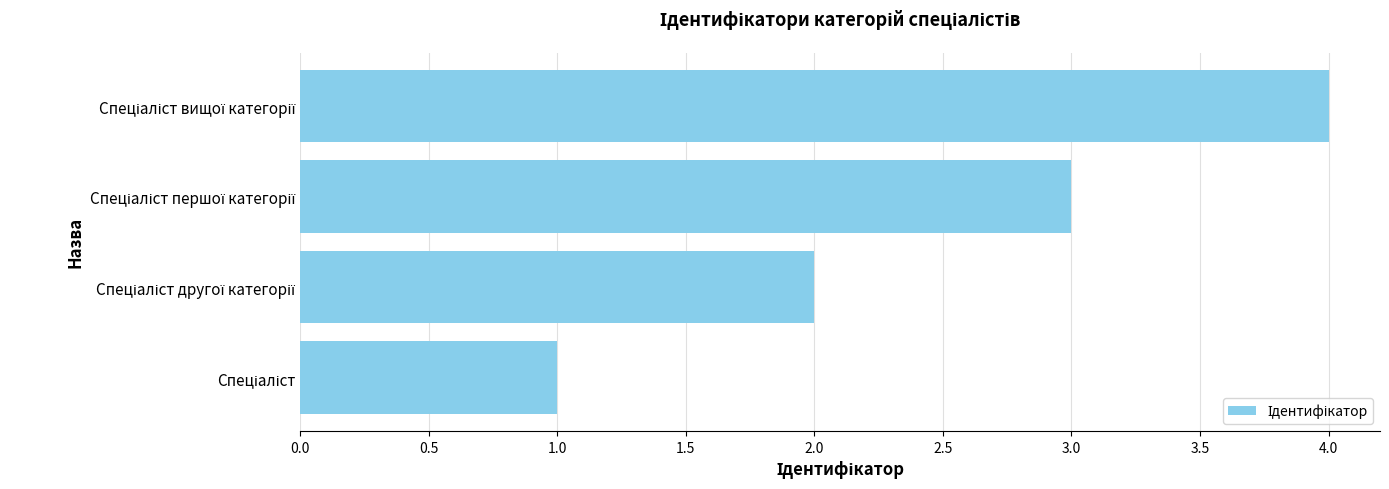

What is the difference between the maximum and minimum values?

3